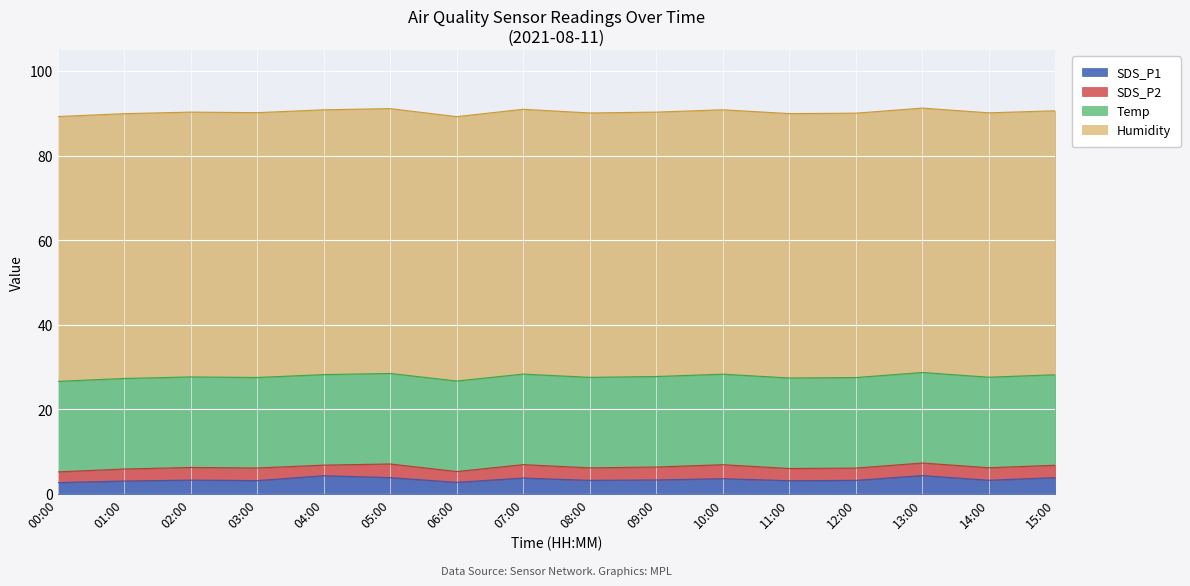

What is the total value across all series at 13:00?

91.2